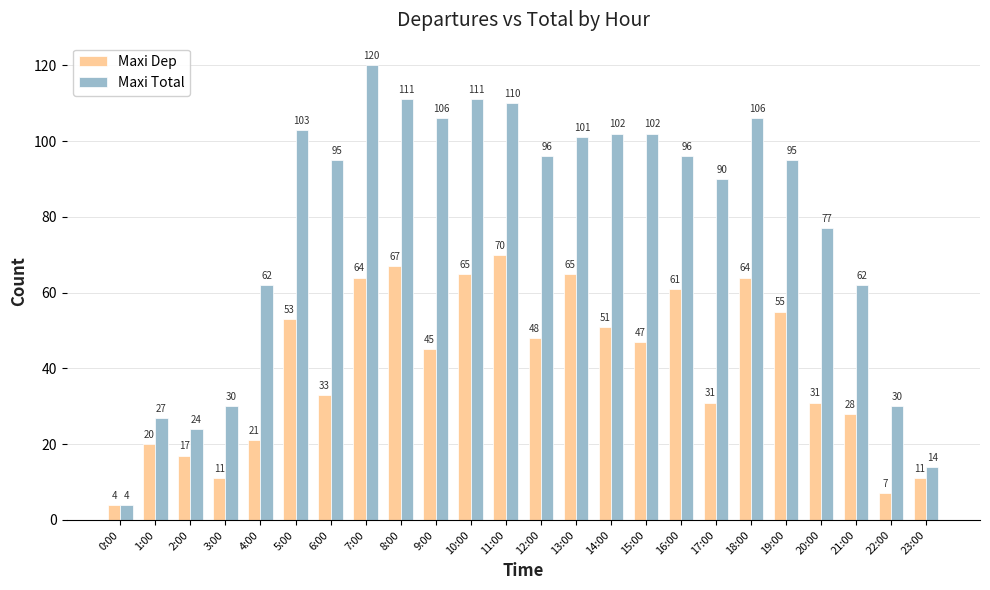

List the series in order of their overall mean, lowest first.

Maxi Dep, Maxi Total